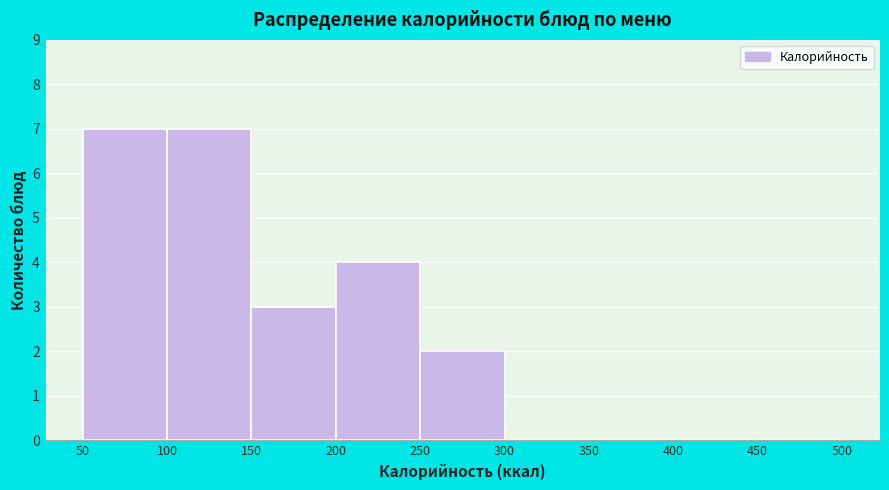

Reading left to right, list every bar in this chart as the range it spans on the x-axis followed by its height. The values are not printed on the chart, so give them approximately, as read against the axis.

50 to 100: 7
100 to 150: 7
150 to 200: 3
200 to 250: 4
250 to 300: 2
300 to 350: 0
350 to 400: 0
400 to 450: 0
450 to 500: 0